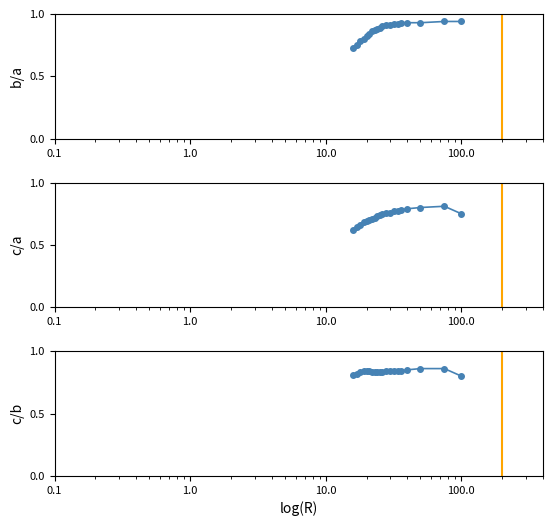

Reading left to right, extract all data points from this chart.

b/a: 0.7	0.8	0.8	0.8	0.8	0.8	0.9	0.9	0.9	0.9	0.9	0.9	0.9	0.9	0.9	0.9	0.9	0.9	0.9	0.9
c/a: 0.6	0.6	0.7	0.7	0.7	0.7	0.7	0.7	0.7	0.7	0.8	0.8	0.8	0.8	0.8	0.8	0.8	0.8	0.8	0.8
c/b: 0.8	0.8	0.8	0.8	0.8	0.8	0.8	0.8	0.8	0.8	0.8	0.8	0.8	0.8	0.8	0.8	0.8	0.9	0.9	0.8